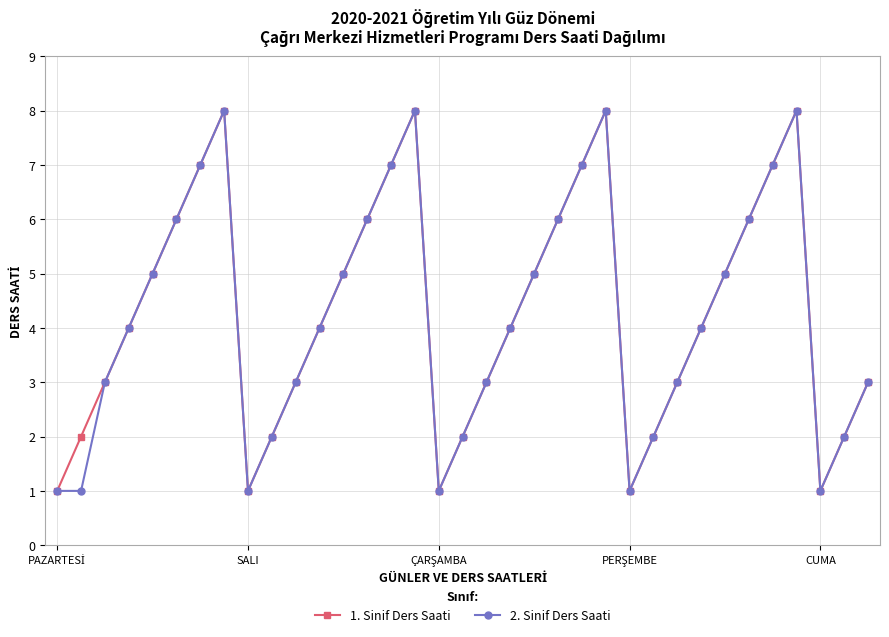

True or false: 1. Sinif Ders Saati has more than 0 interior local peaks.

True